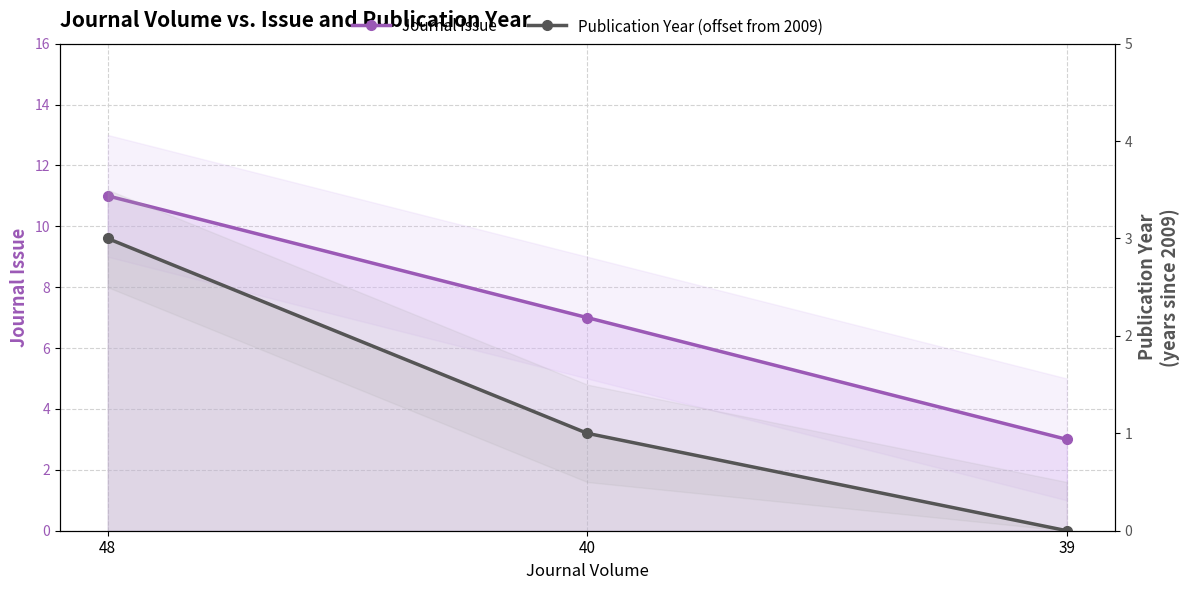

What are all the series names shown in the legend?

Journal Issue, Publication Year (offset from 2009)